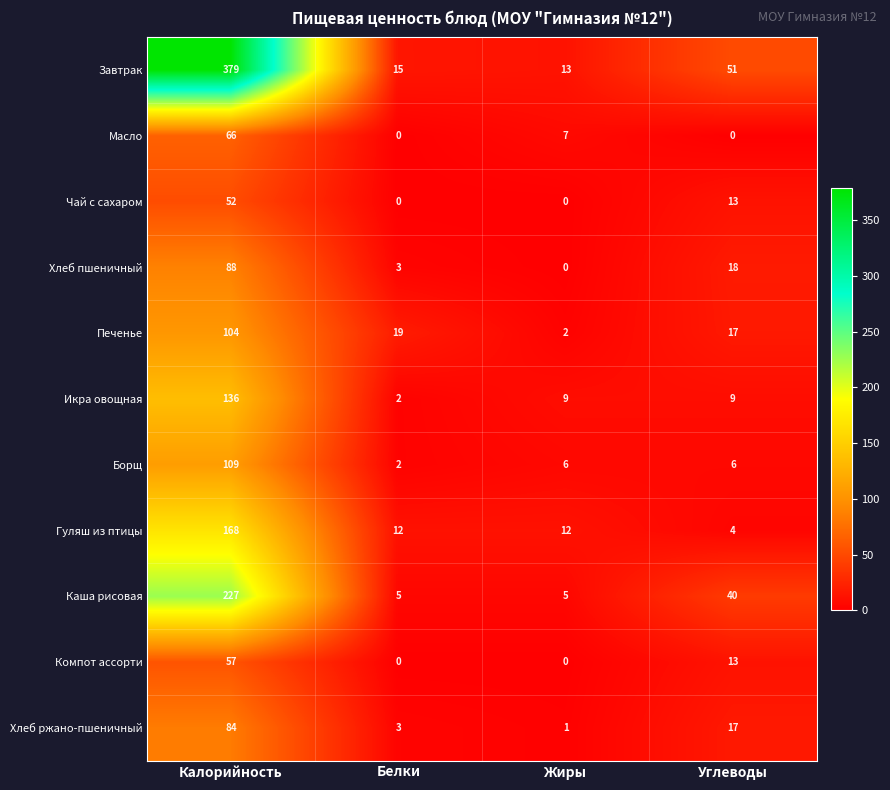

What is the total value across all series at Калорийность?

1470